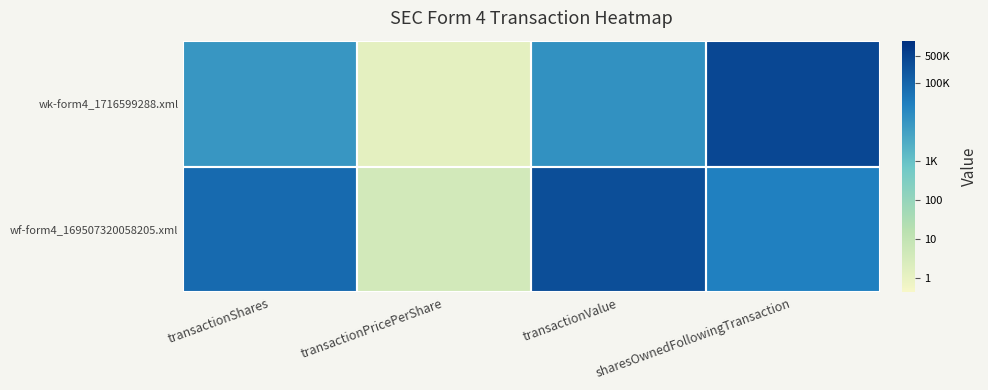

Reading right to left, extract all data points from this chart.

wk-form4_1716599288.xml: sharesOwnedFollowingTransaction=5.6	transactionValue=4.1	transactionPricePerShare=0.1	transactionShares=4.0
wf-form4_169507320058205.xml: sharesOwnedFollowingTransaction=4.5	transactionValue=5.5	transactionPricePerShare=0.6	transactionShares=4.9